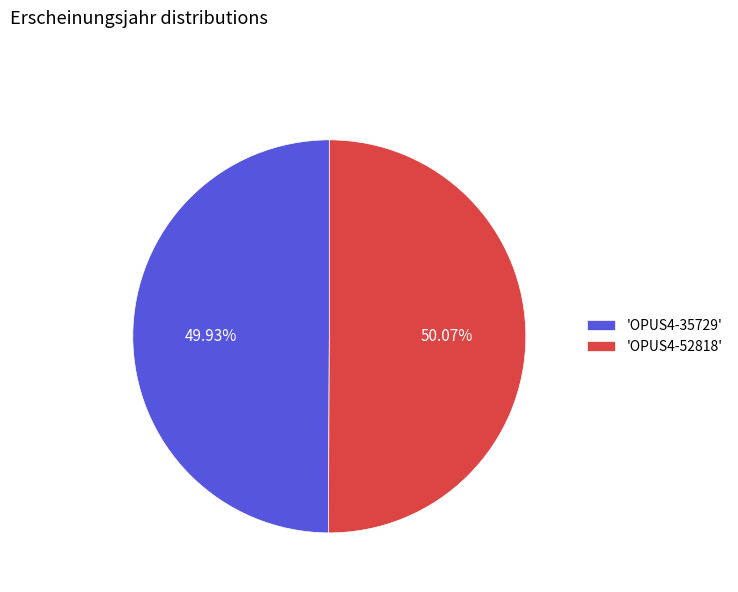

Do 'OPUS4-35729' and 'OPUS4-52818' together represent more than half of the pie?

Yes